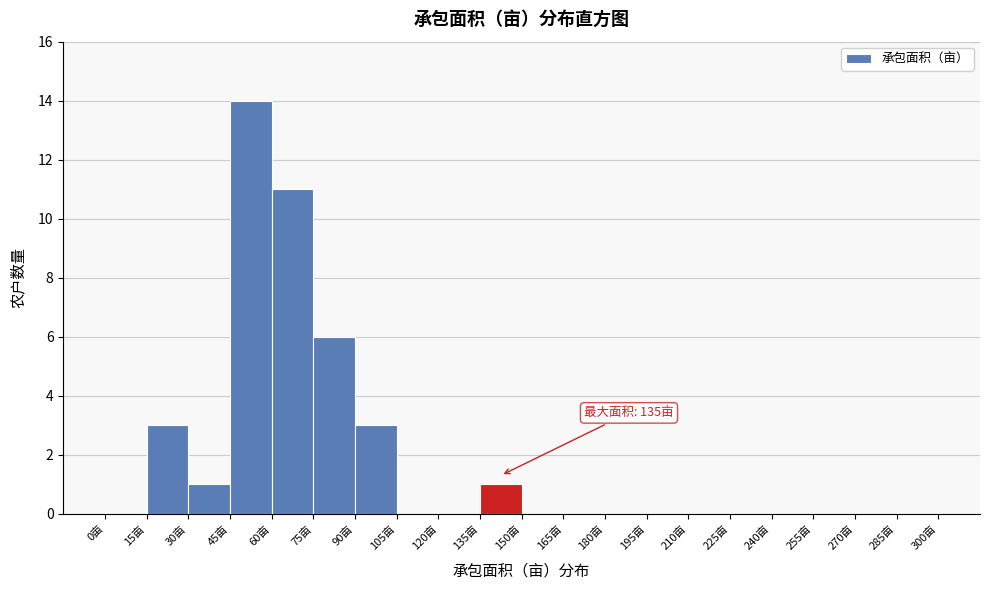

Over which range of the x-axis is the bar tallest?

45 to 60